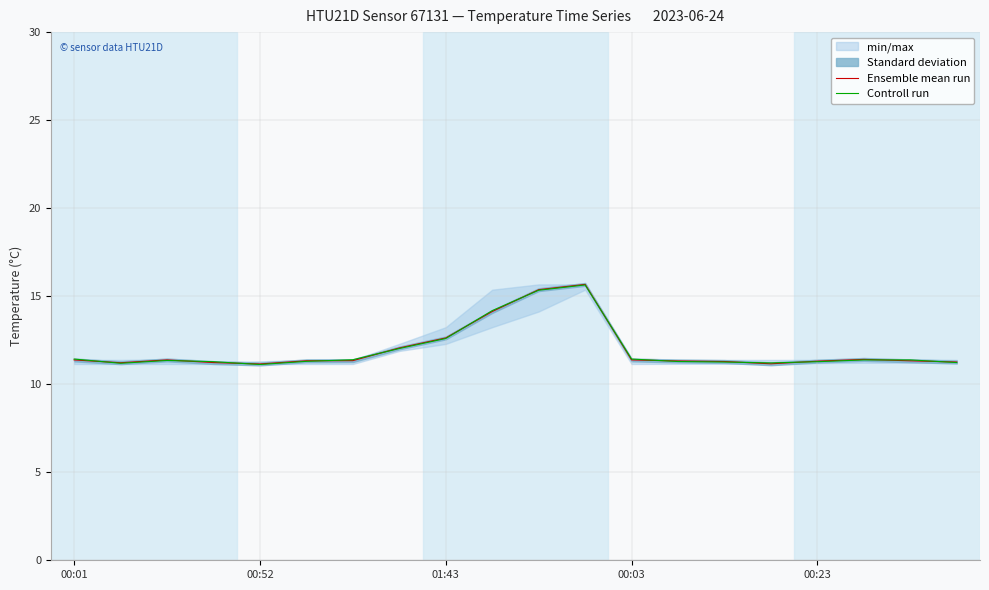

The Controll run series shows 15.6 at 11. True or false?

True